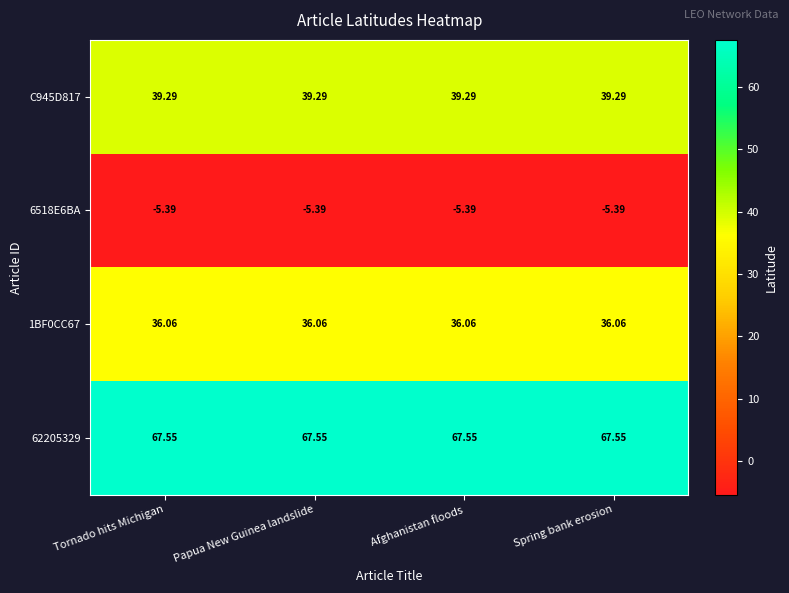

Is the value of 6518E6BA at Spring bank erosion greater than the value of 62205329 at Papua New Guinea landslide?

No